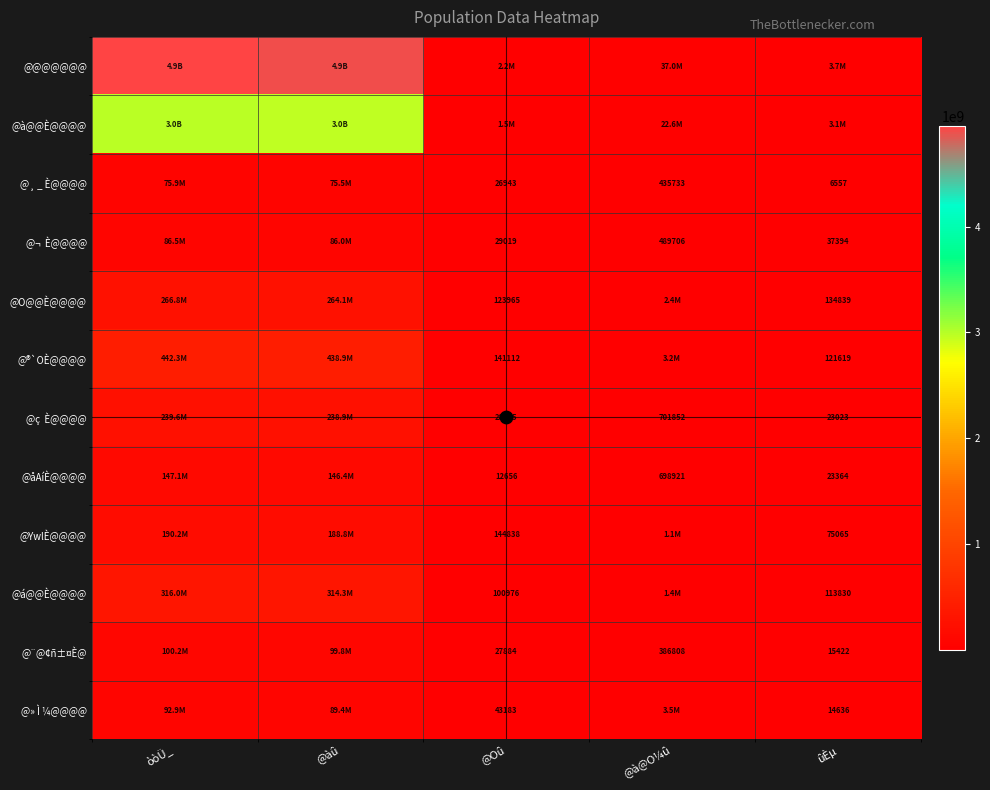

Is it true that @à@@È@@@@ equals 4420848 at ûÈµ?

False